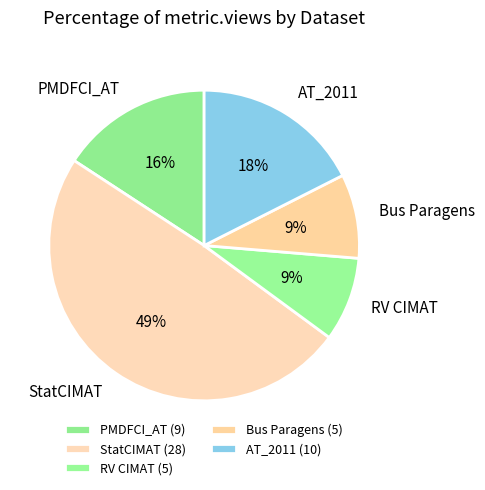

Do PMDFCI_AT and AT_2011 together represent more than half of the pie?

No